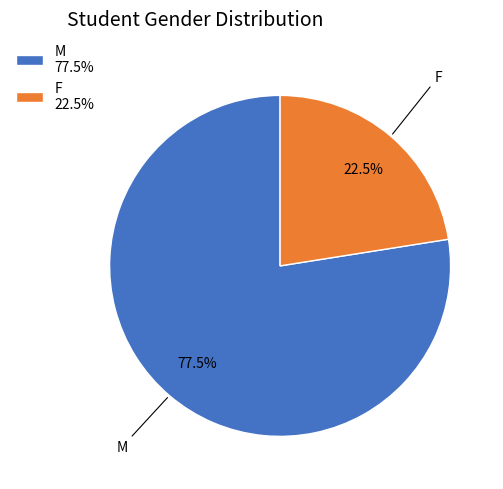

Is F 22.5% the majority of the pie?

No